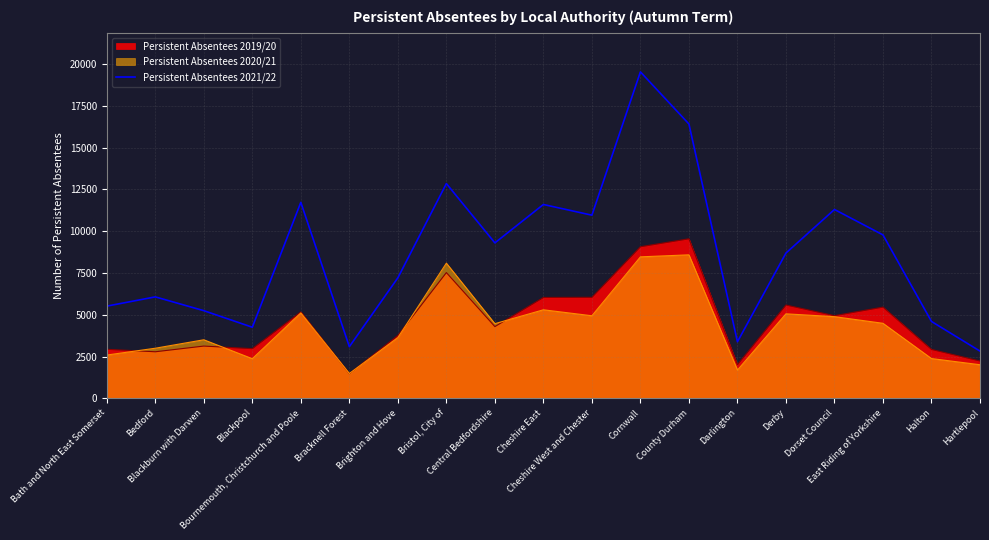

What is the ratio of the value at Bristol, City of to the value at Halton?

2.8